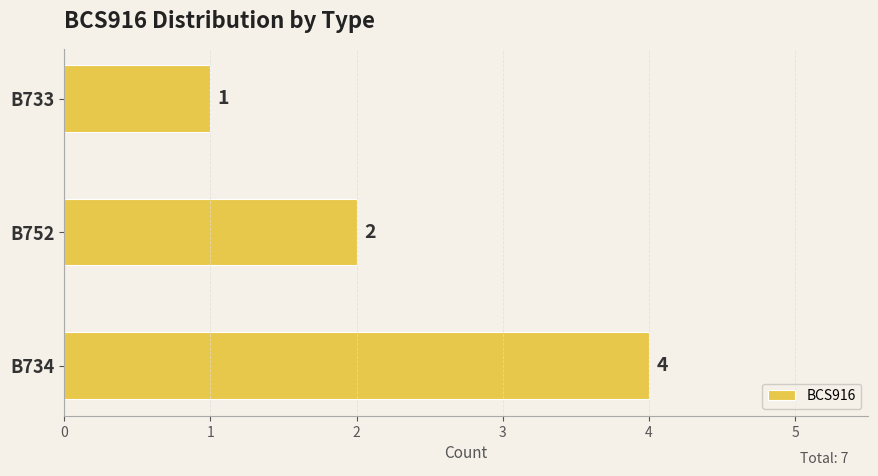

List the labels in order of value, smallest first.

B733, B752, B734